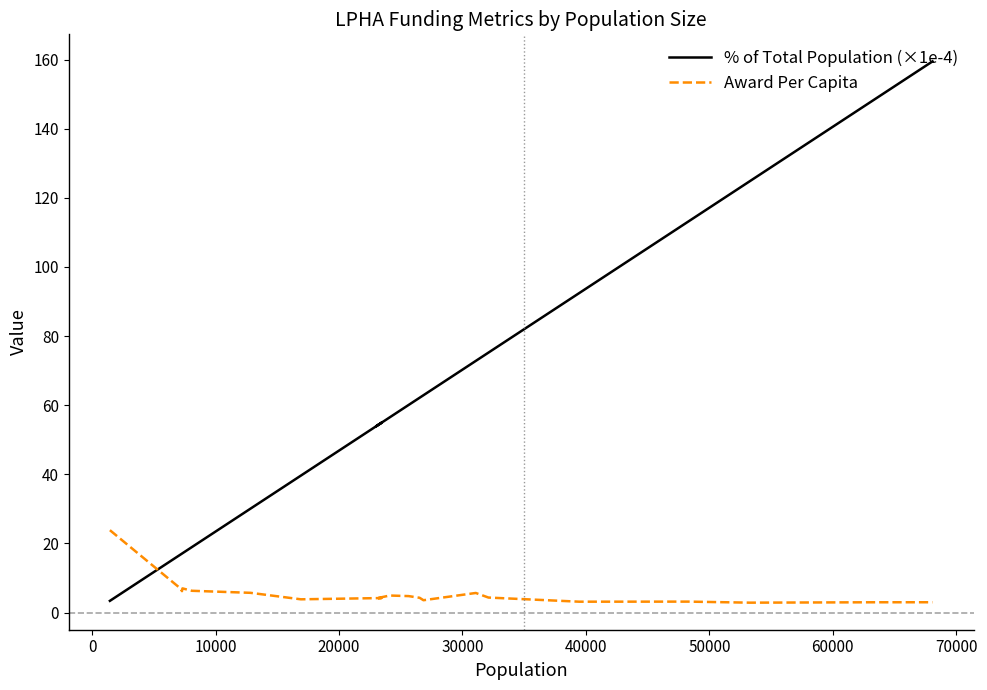

What is the difference between the second highest and minimum values in the % of Total Population (×1e-4) series?

145.0